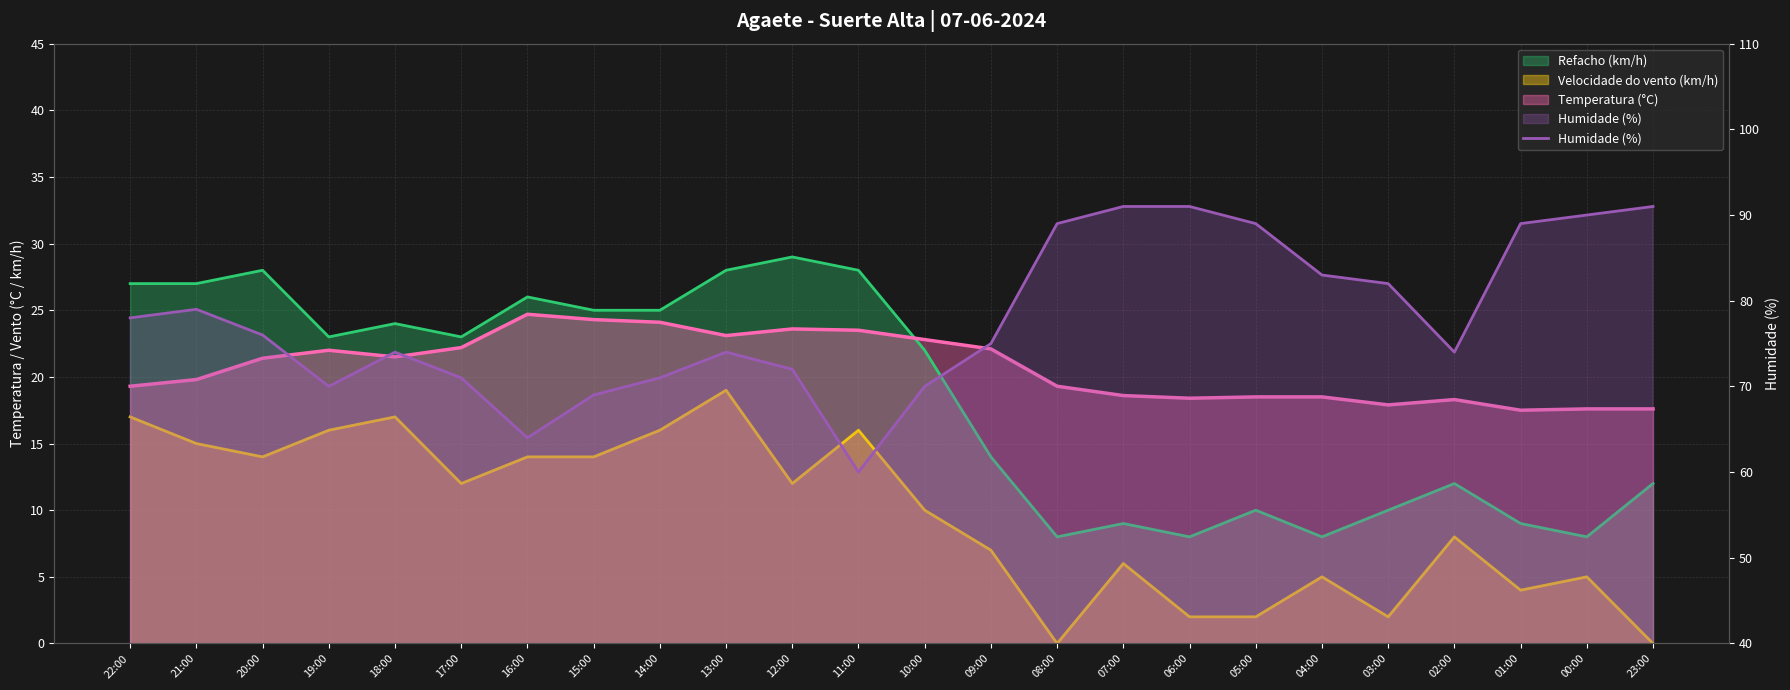

Is it true that the value at 00:00 is 90?

True